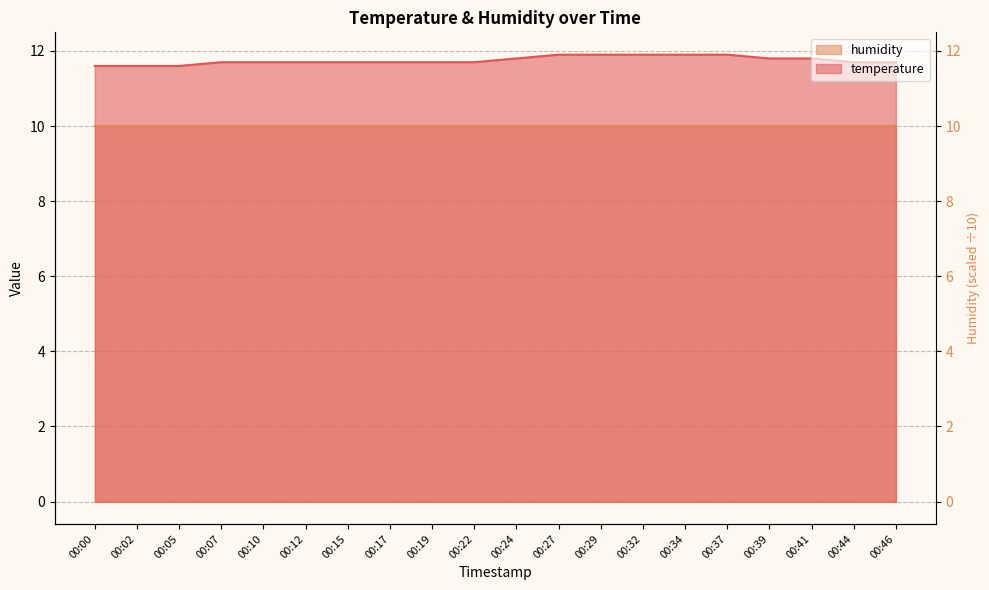

What is the value of the 5th point from the left?

11.7